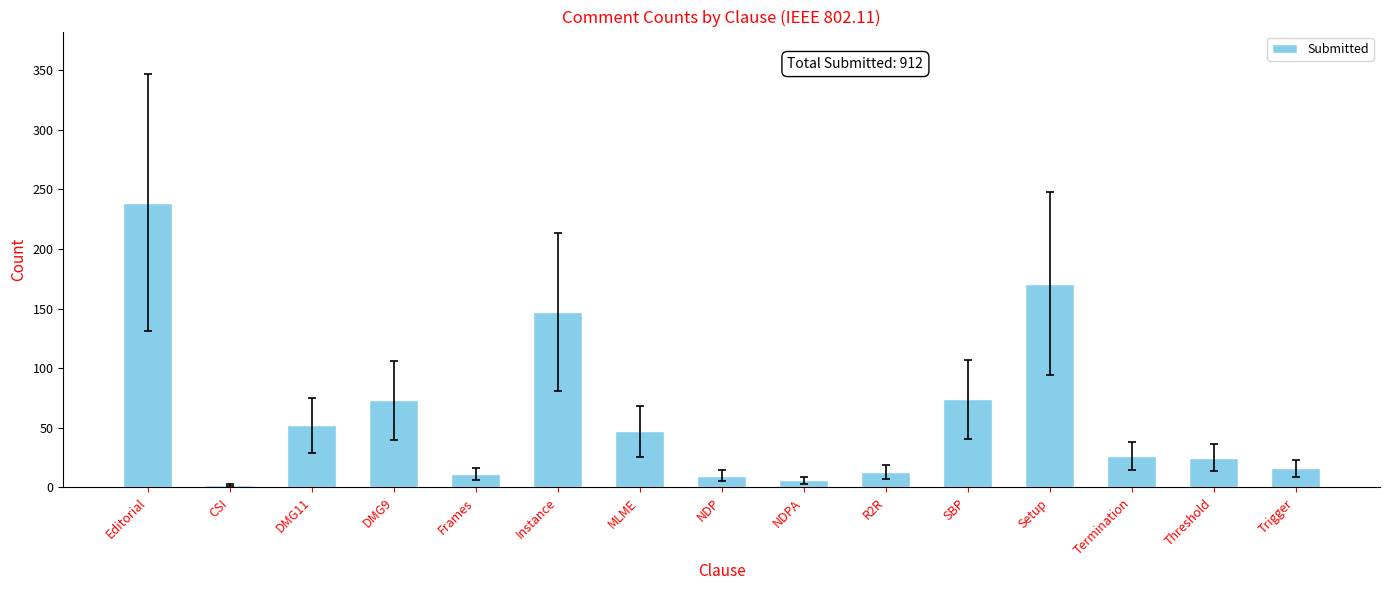

Between MLME and Instance, which is larger?

Instance